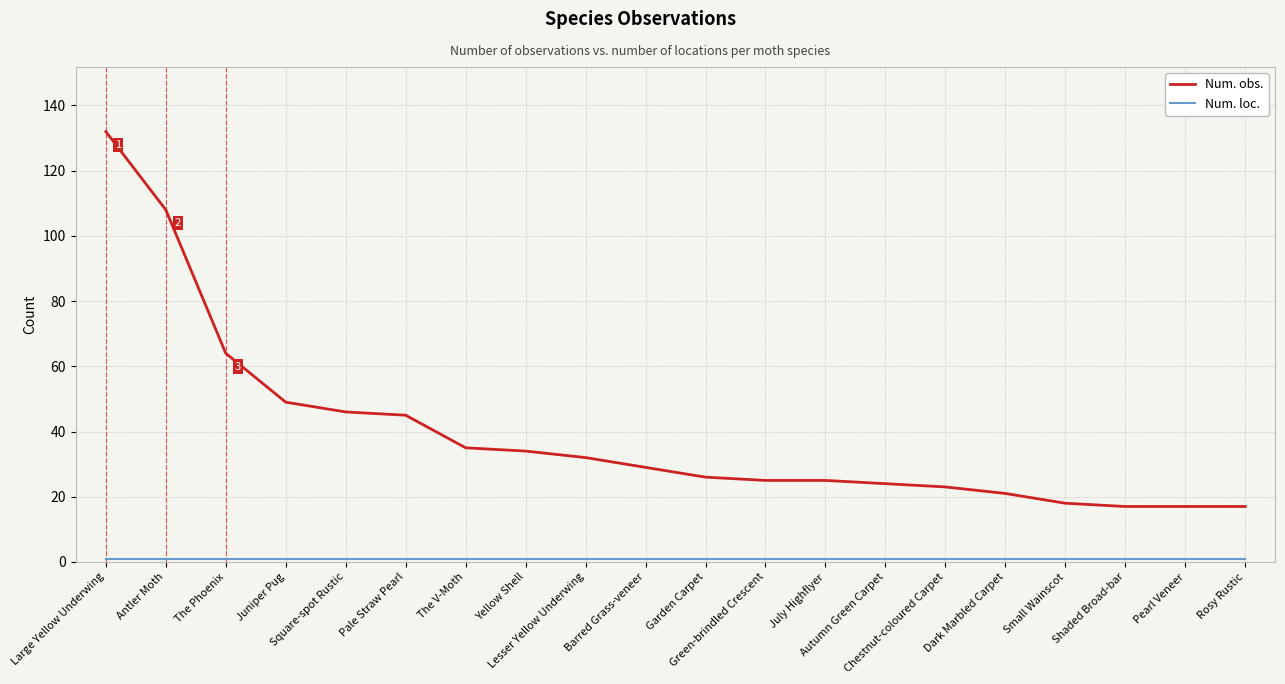

What is the difference between the maximum and minimum values in the Num. obs. series?

115